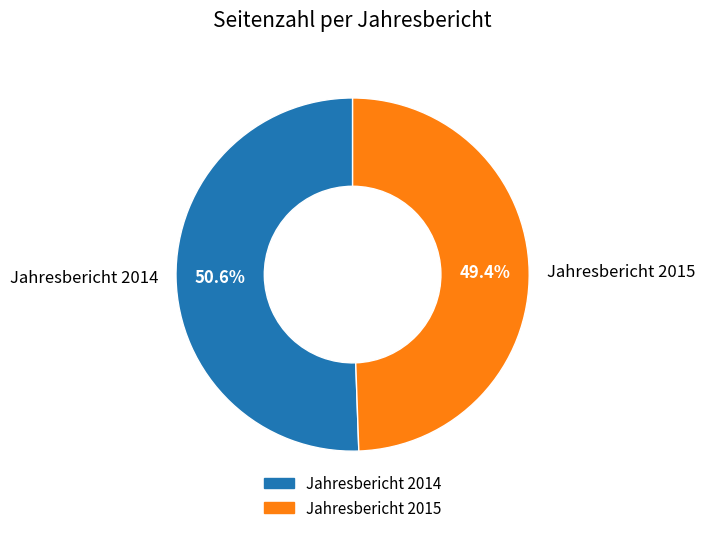

To the nearest percent, what portion does Jahresbericht 2015 represent?

49%